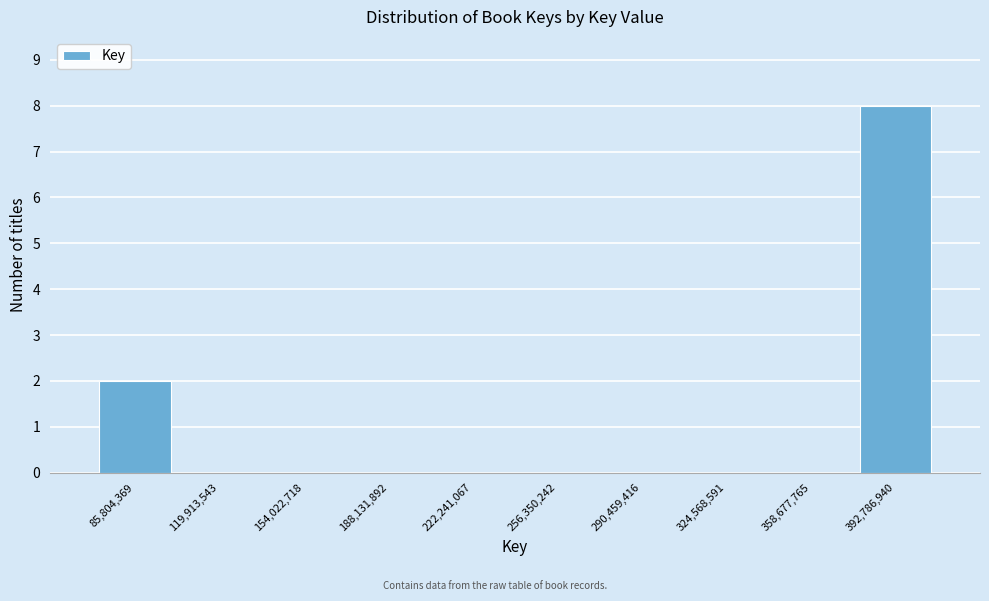

Reading right to left, transcribe all the data shown in this chart.

392,786,940=8	358,677,765=0	324,568,591=0	290,459,416=0	256,350,242=0	222,241,067=0	188,131,892=0	154,022,718=0	119,913,543=0	85,804,369=2